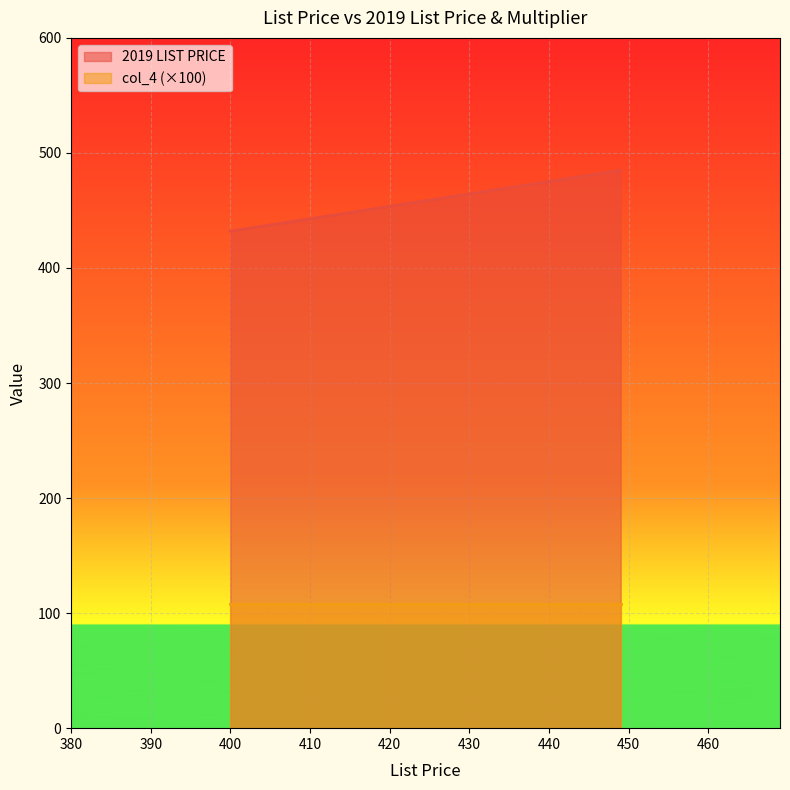

Rank the categories by value from highest to lowest.

449, 449, 449, 449, 449, 400, 400, 400, 400, 400, 400, 400, 400, 400, 400, 400, 400, 400